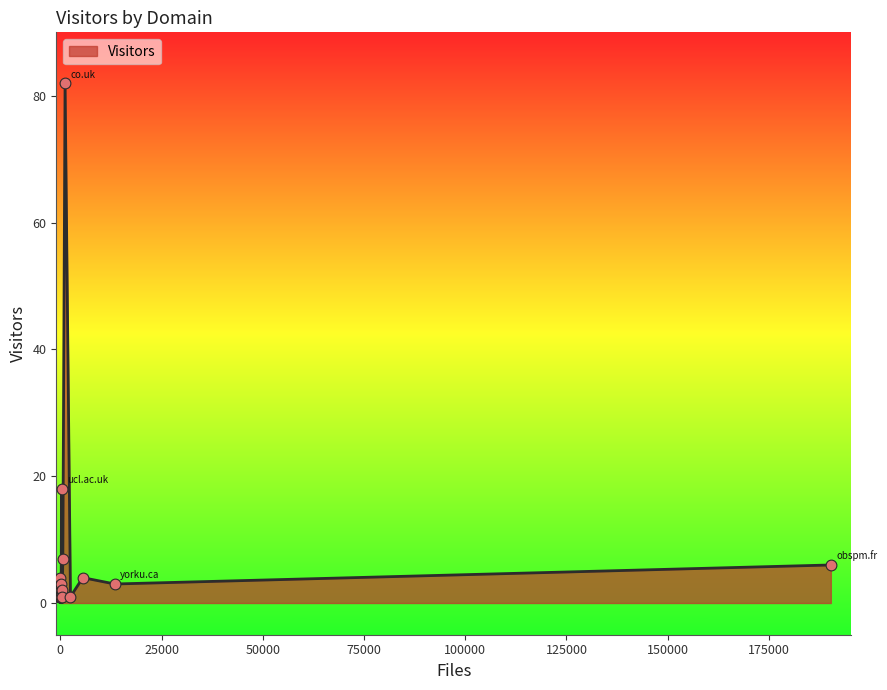

What is the ratio of the value at ucm.es to the value at astro.it?

1.0